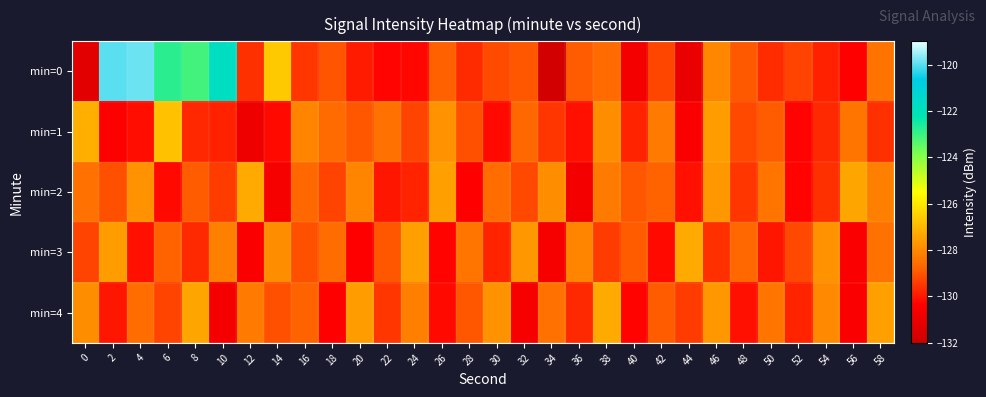

Reading left to right, list all the values displayed in this chart.

min=0: 0=-131.3	2=-120.0	4=-119.9	6=-122.8	8=-123.1	10=-121.8	12=-129.6	14=-126.6	16=-129.5	18=-129.0	20=-129.9	22=-130.3	24=-130.3	26=-128.8	28=-129.7	30=-129.2	32=-129.0	34=-131.8	36=-128.9	38=-128.6	40=-130.7	42=-129.2	44=-131.0	46=-128.0	48=-128.9	50=-129.6	52=-129.3	54=-129.8	56=-130.4	58=-128.4
min=1: 0=-127.2	2=-130.4	4=-130.1	6=-126.8	8=-129.7	10=-129.8	12=-130.9	14=-130.2	16=-128.1	18=-128.6	20=-129.0	22=-128.5	24=-129.3	26=-127.8	28=-129.1	30=-130.2	32=-128.7	34=-129.5	36=-130.1	38=-127.9	40=-129.8	42=-128.3	44=-130.5	46=-127.6	48=-129.2	50=-128.9	52=-130.3	54=-129.7	56=-128.4	58=-129.6
min=2: 0=-128.5	2=-129.1	4=-127.8	6=-130.2	8=-128.9	10=-129.4	12=-127.3	14=-130.6	16=-128.7	18=-129.3	20=-128.1	22=-130.0	24=-129.8	26=-127.5	28=-130.4	30=-128.6	32=-129.2	34=-127.9	36=-130.7	38=-128.3	40=-129.0	42=-128.8	44=-130.1	46=-127.7	48=-129.5	50=-128.4	52=-130.3	54=-129.6	56=-127.4	58=-128.2
min=3: 0=-129.3	2=-127.6	4=-130.1	6=-128.8	8=-129.7	10=-128.2	12=-130.5	14=-127.9	16=-129.1	18=-128.6	20=-130.4	22=-129.0	24=-127.5	26=-130.3	28=-128.4	30=-129.8	32=-127.7	34=-130.6	36=-128.1	38=-129.4	40=-128.9	42=-130.2	44=-127.3	46=-129.6	48=-128.7	50=-130.0	52=-129.2	54=-127.8	56=-130.5	58=-128.5
min=4: 0=-127.9	2=-130.0	4=-128.6	6=-129.3	8=-127.4	10=-130.7	12=-128.3	14=-129.1	16=-128.8	18=-130.4	20=-127.6	22=-129.5	24=-128.2	26=-130.2	28=-129.0	30=-127.8	32=-130.6	34=-128.5	36=-129.7	38=-127.3	40=-130.3	42=-128.9	44=-129.4	46=-127.7	48=-130.1	50=-128.4	52=-129.8	54=-128.0	56=-130.5	58=-127.5